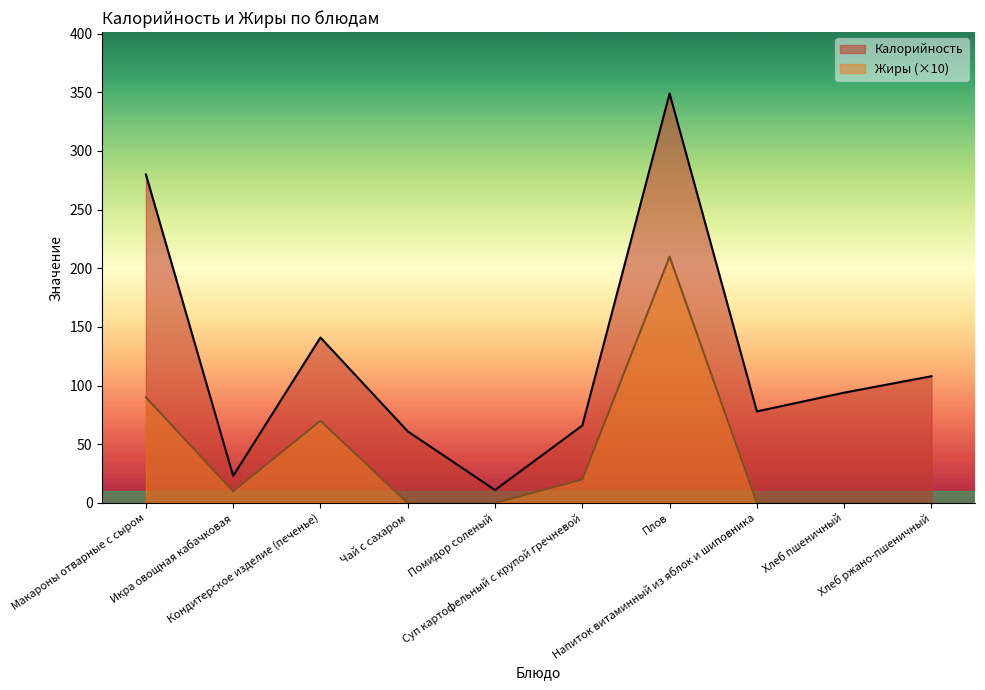

True or false: Жиры and Калорийность cross at least once.

False